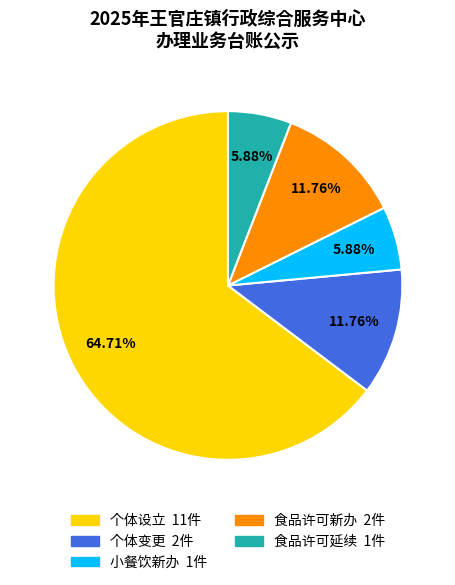

Count the number of slices in the pie.

5